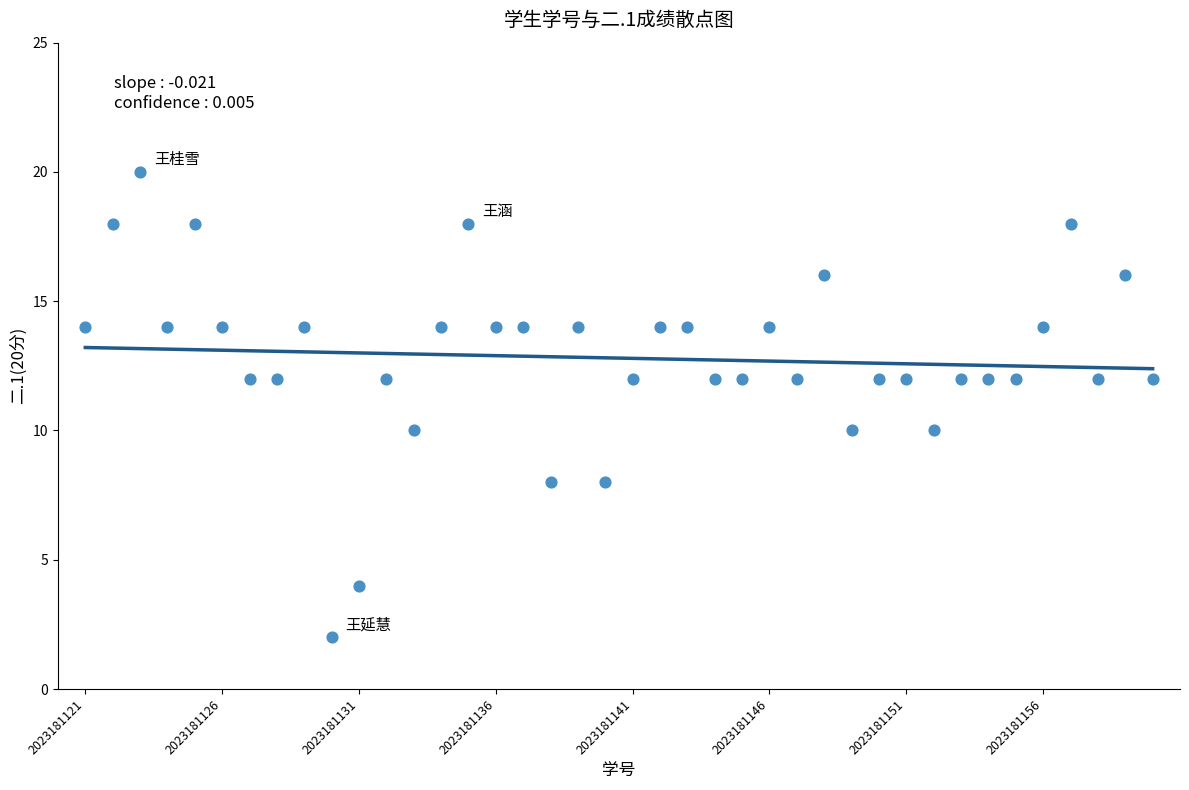

Count the number of points in this scatter plot.

40